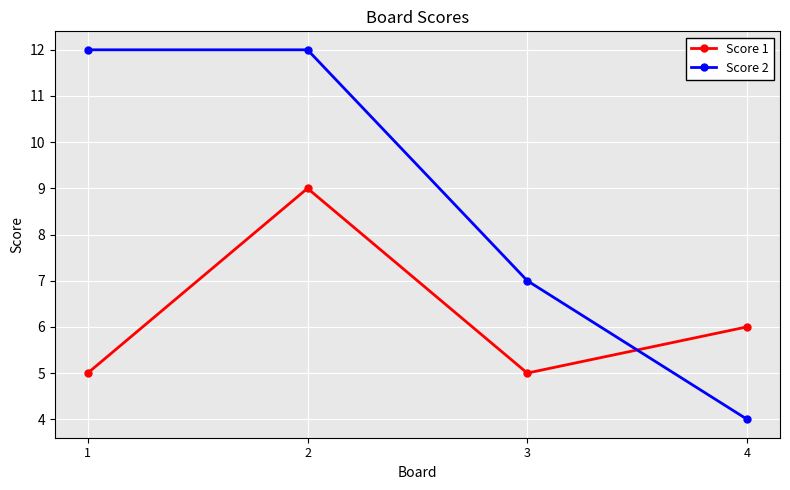

At which label is Score 2 closest to 8?

3